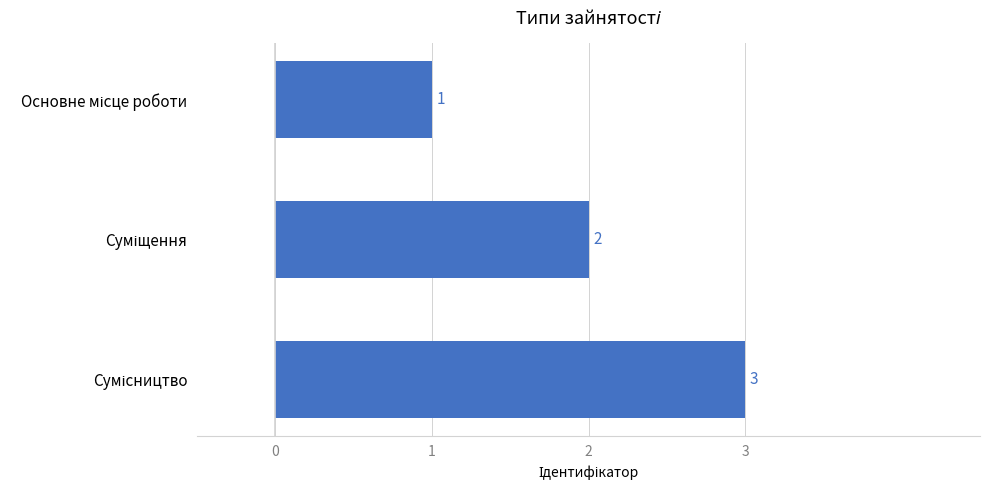

What is the value of the 2nd bar from the top?

2